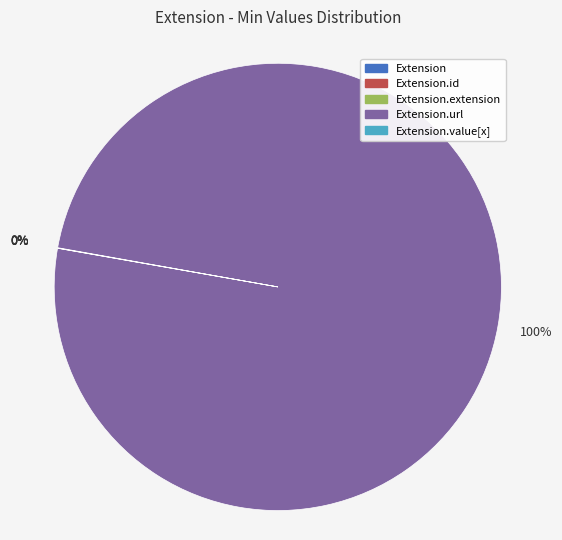

Is there any slice that represents more than half of the pie?

Yes